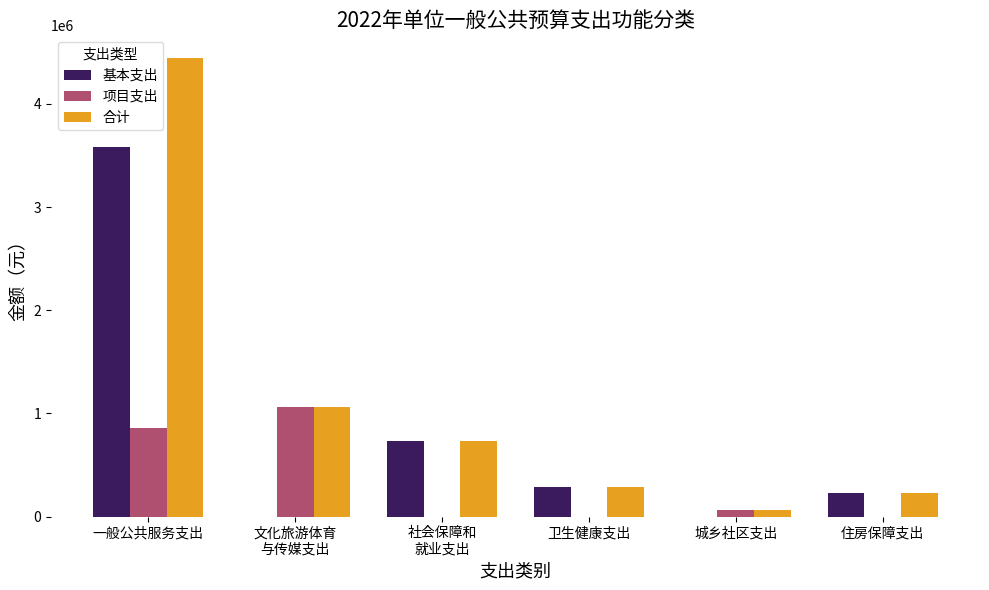

What value does the 基本支出 series have at 住房保障支出?

230000